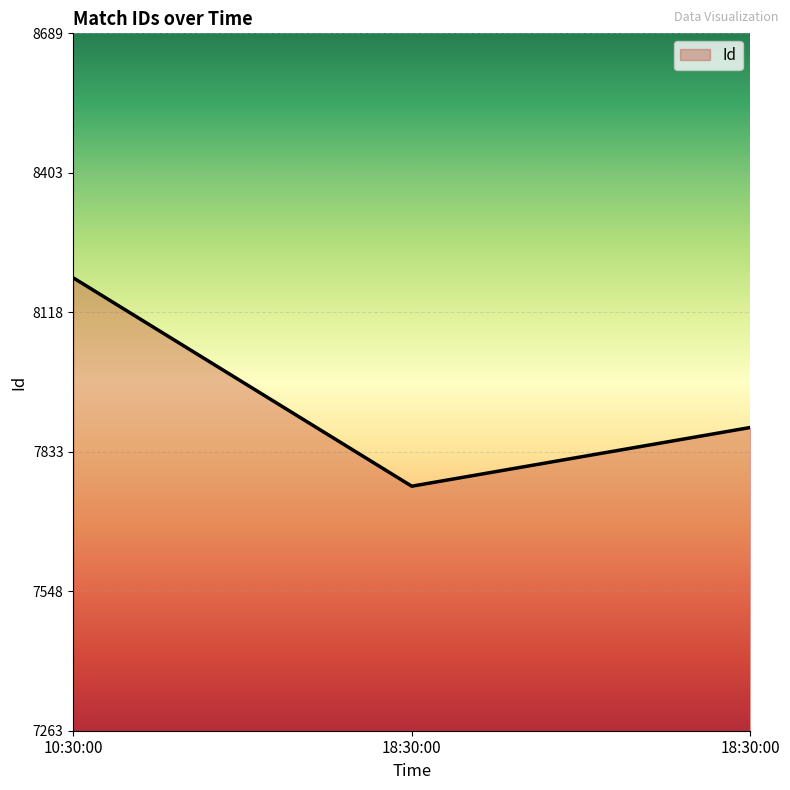

How many lines are shown in the chart?

1